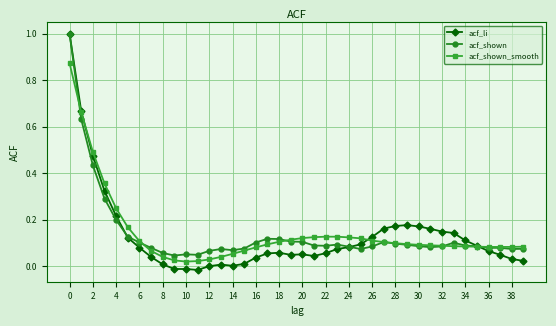

True or false: acf_li has more than 2 interior local peaks.

True